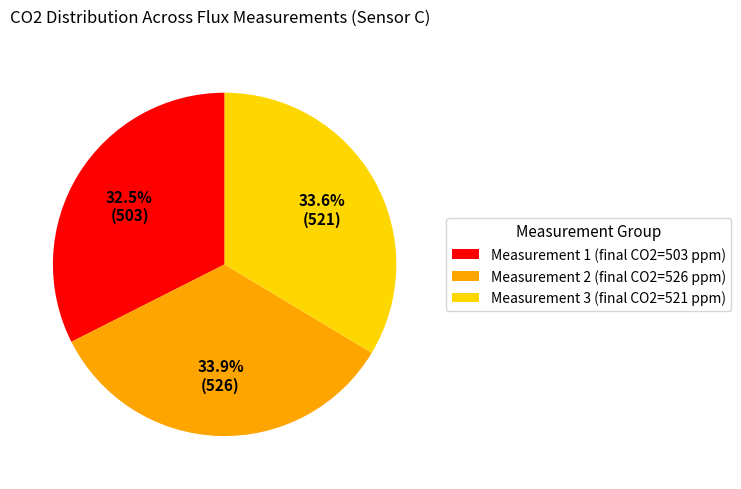

What percentage do Measurement 1 (final CO2=503 ppm) and Measurement 3 (final CO2=521 ppm) together represent?

66.1%